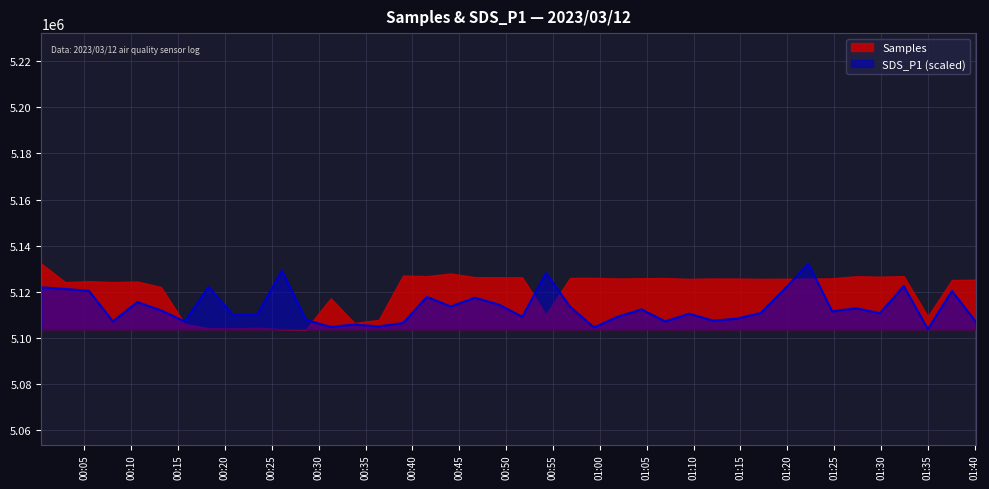

How many interior local peaks (higher than both neighbors) does the data have?

13